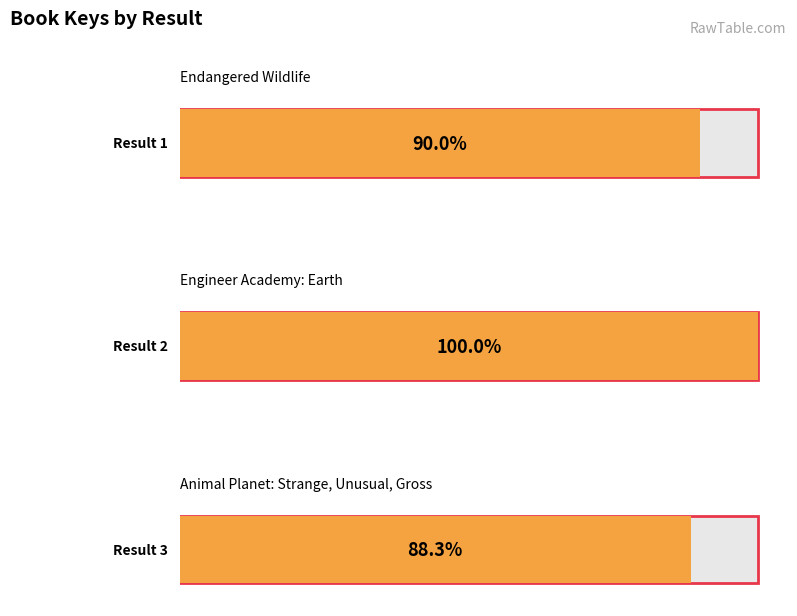

Which label corresponds to the smallest value in the chart?

3